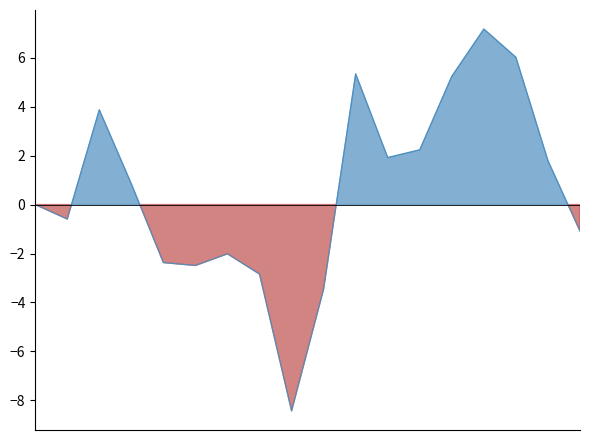

How many categories are shown in the chart?

18